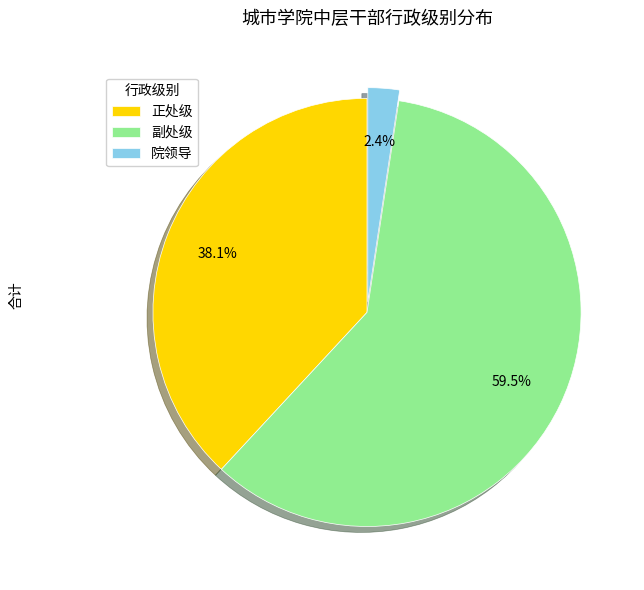

How many segments does this pie chart have?

3